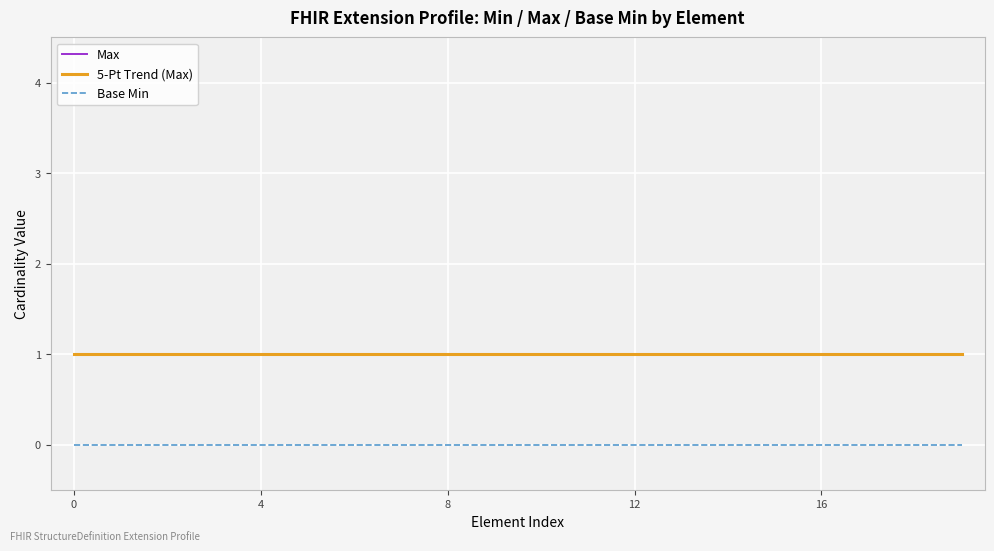

What is the lowest value of the 5-Pt Trend (Max) series?

1